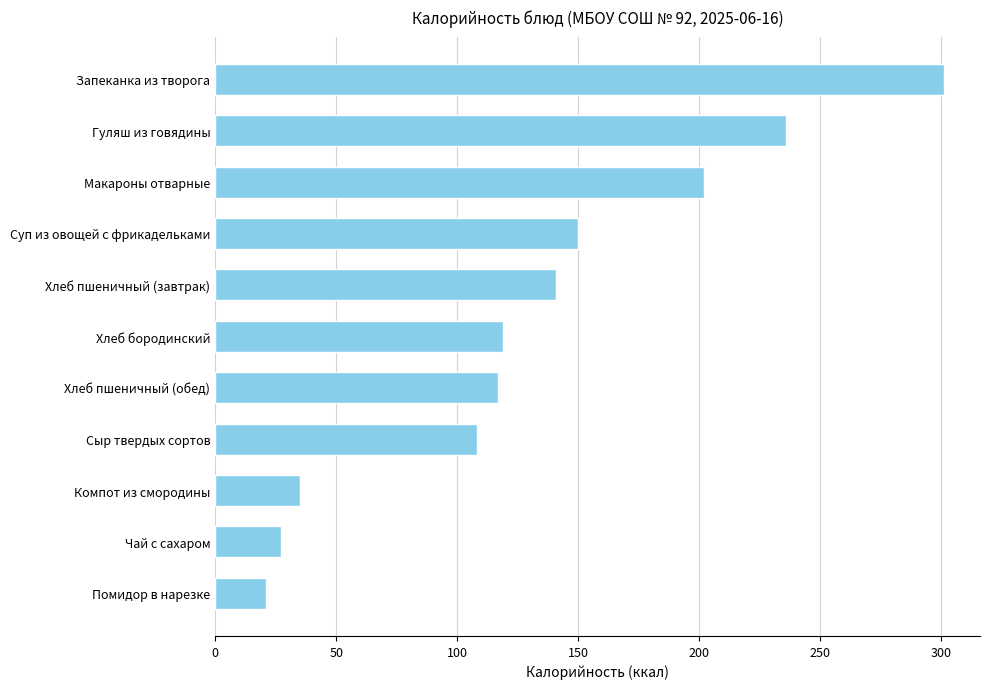

Which label corresponds to the largest value in the chart?

Запеканка из творога